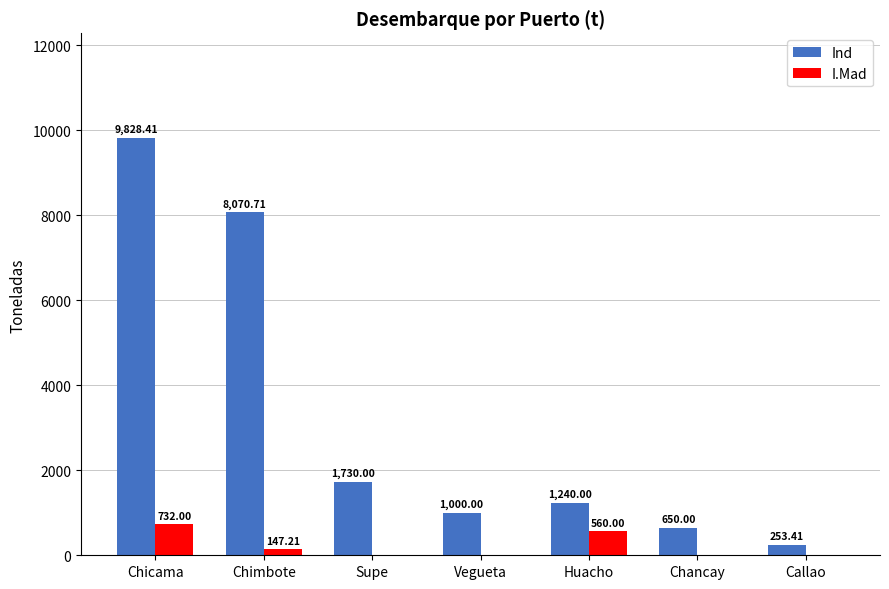

Which series changed the most between Supe and Vegueta?

Ind